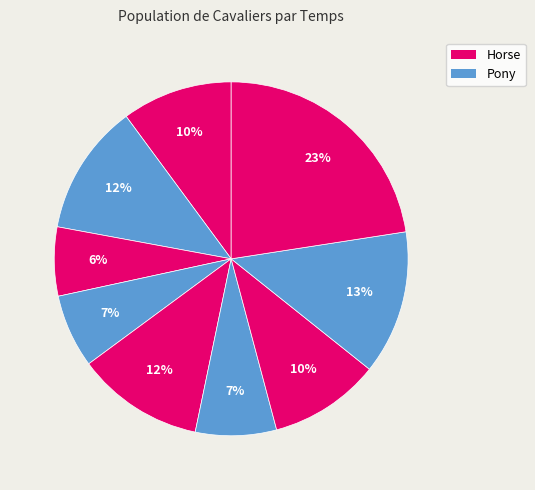

How many slices are in this pie chart?

9